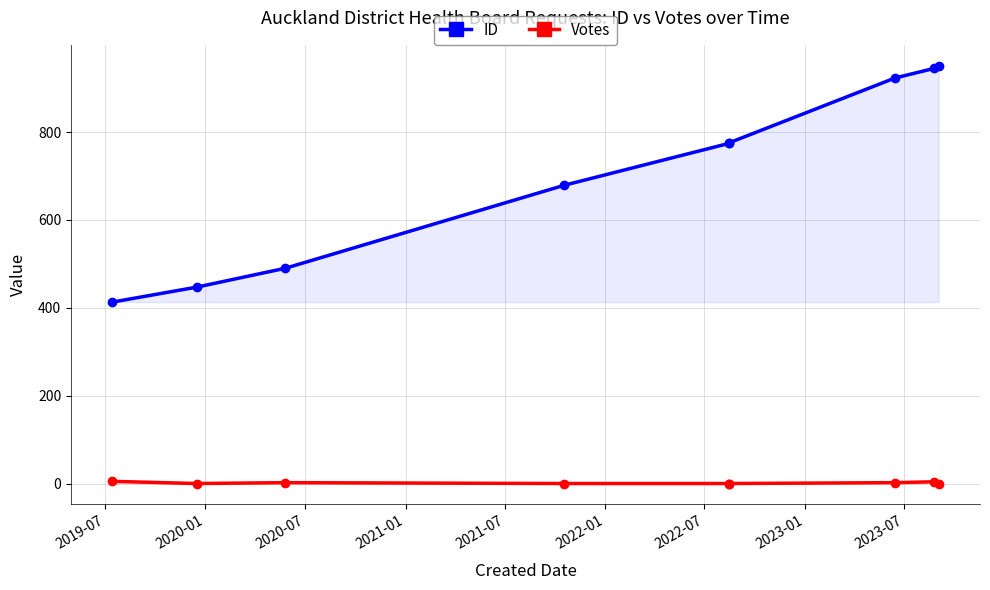

Which series has the widest spread of values?

ID